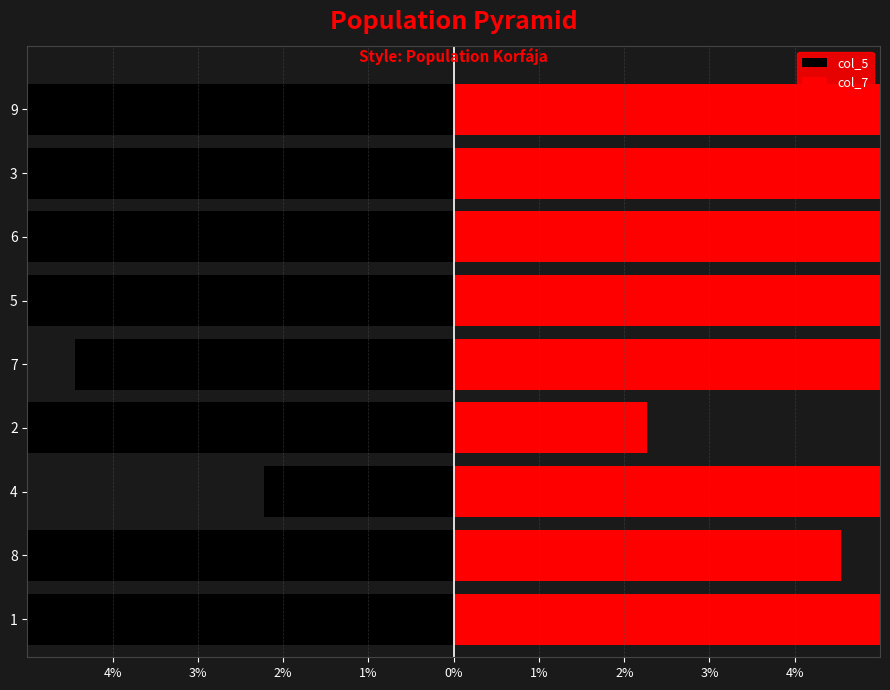

The col_7 series shows 21.6 at 4. True or false?

False